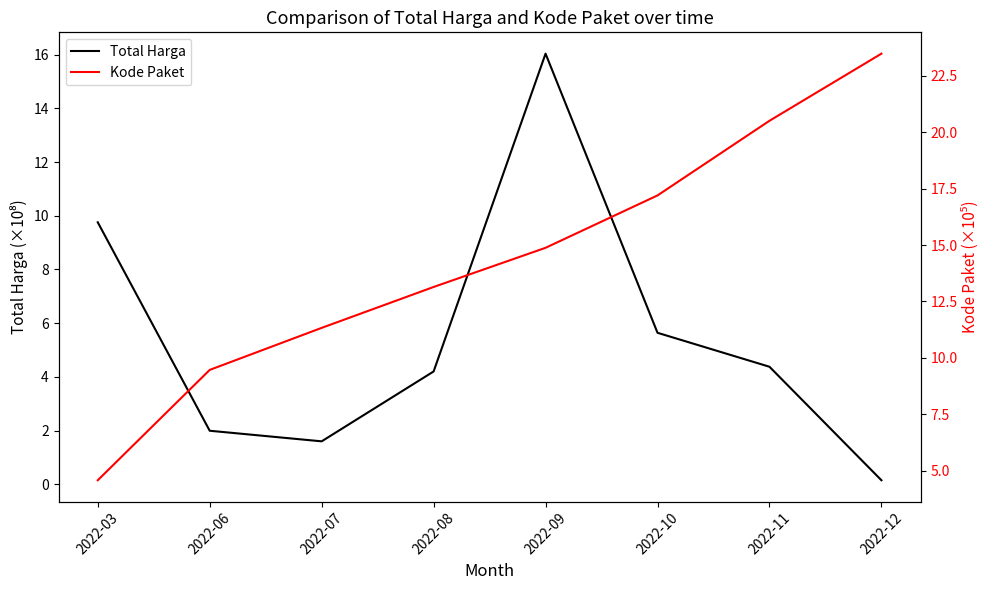

What is the value of the Kode Paket point at the 5th from the left?

14.9